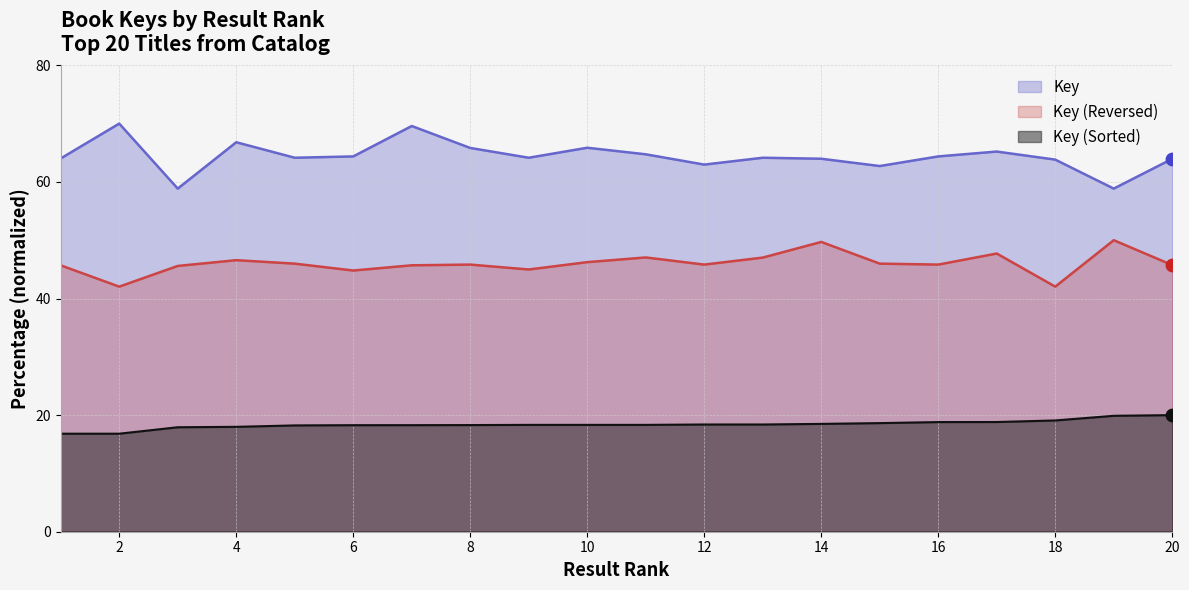

What is the change in value from 1 to 9?

+0.1